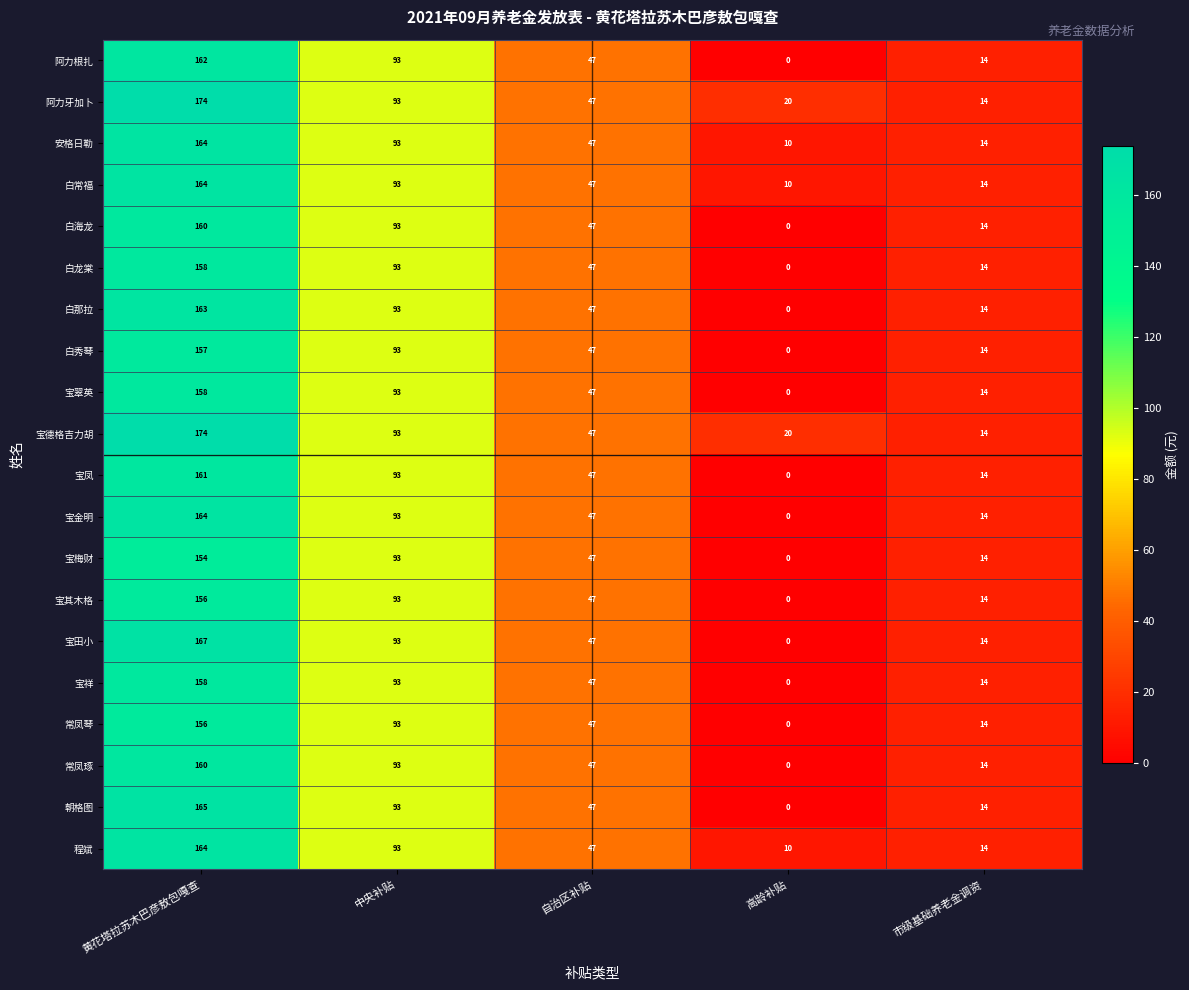

What is the maximum value shown in the chart?

174